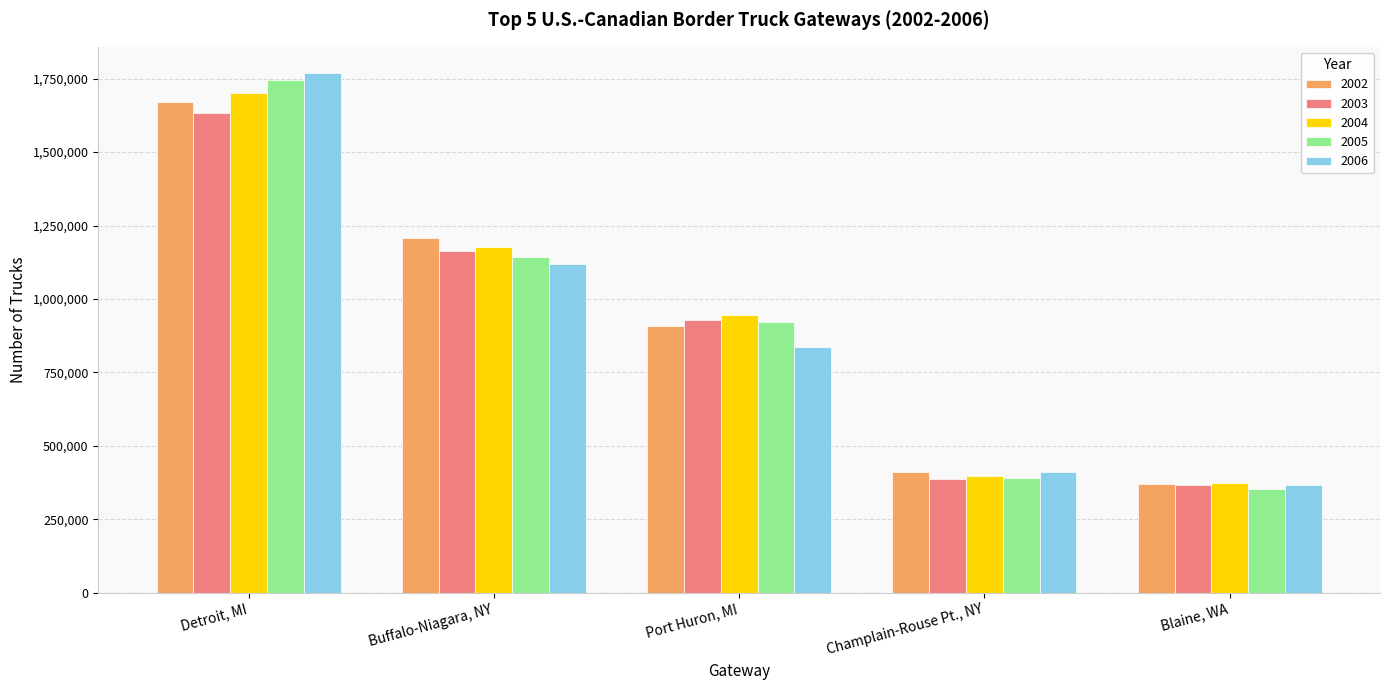

Rank the categories by 2005 value from highest to lowest.

Detroit, MI, Buffalo-Niagara, NY, Port Huron, MI, Champlain-Rouse Pt., NY, Blaine, WA